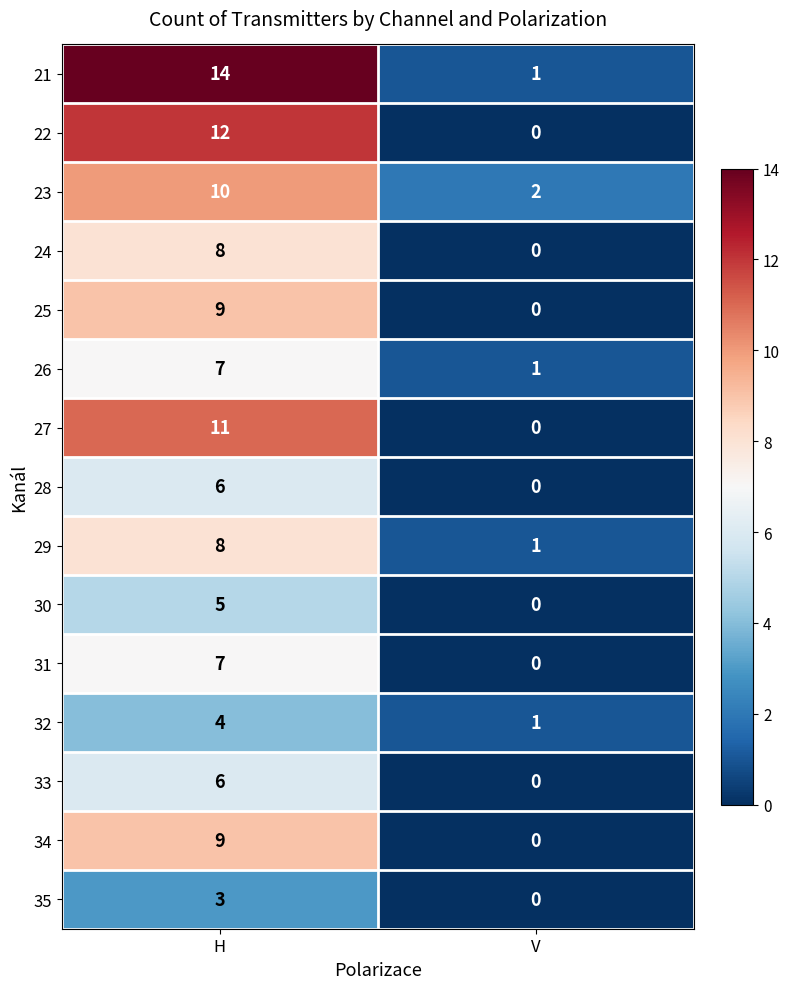

What is the sum of all 34 values?

9